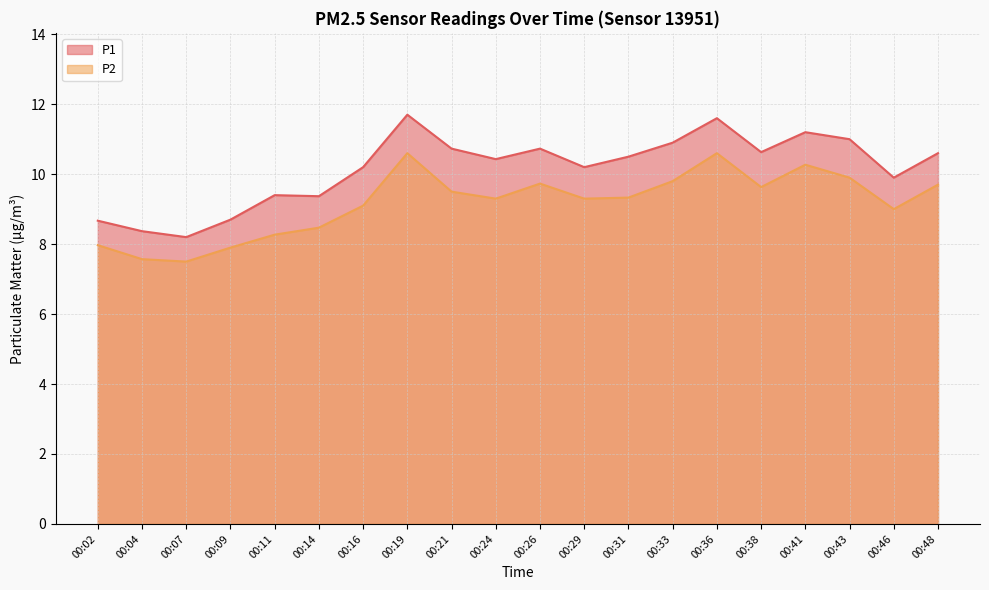

Rank the series by their maximum value, from highest to lowest.

P1, P2